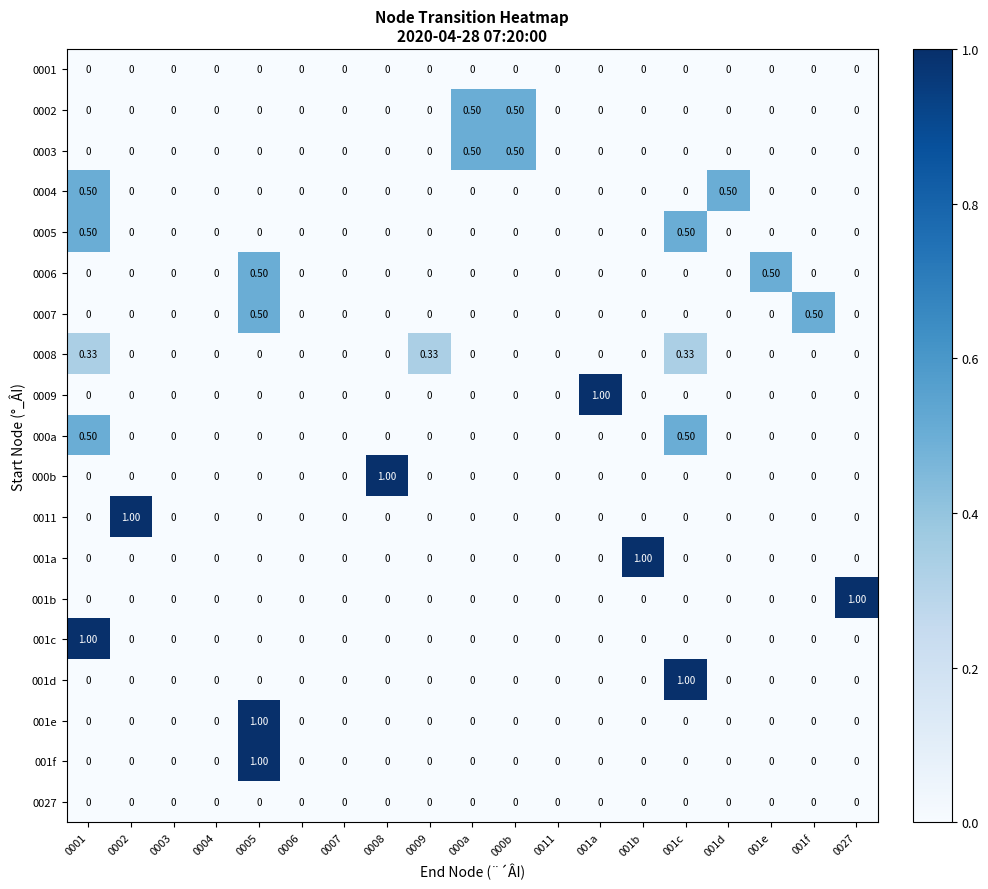

How many values in the 0009 series exceed 0?

1